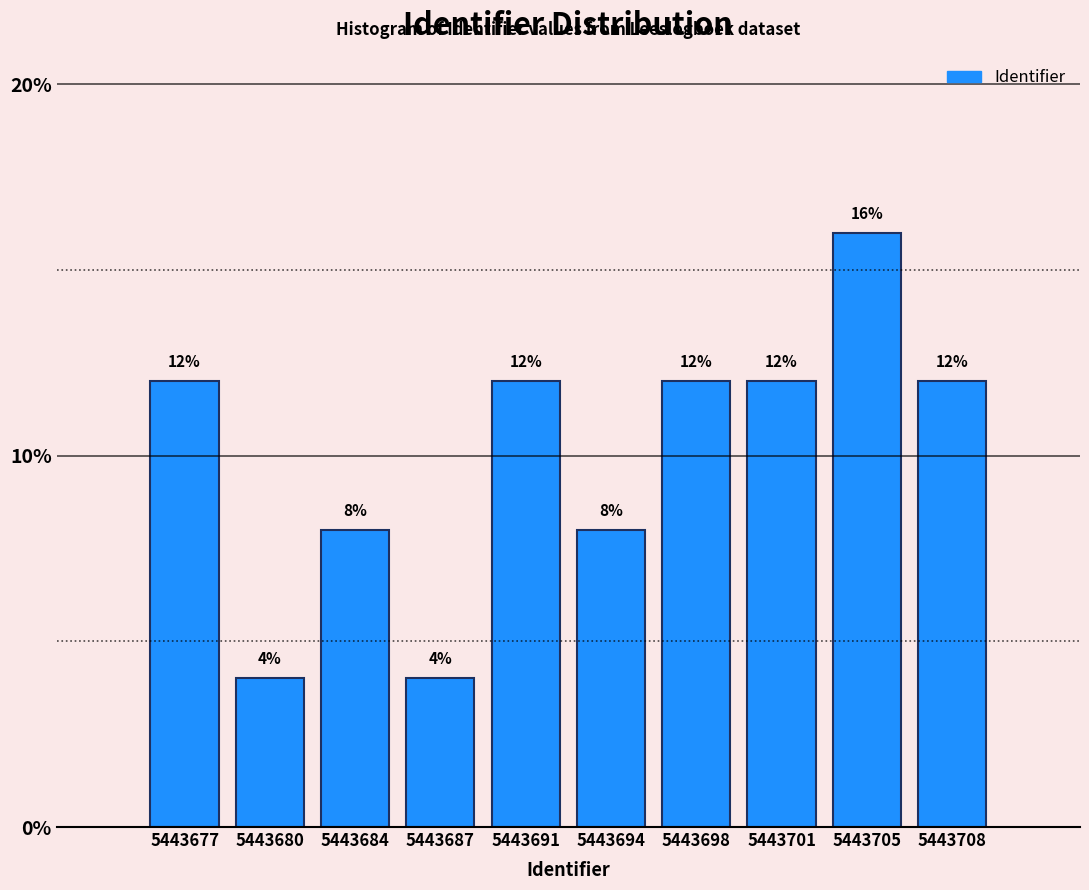

Which range on the x-axis has the tallest bar?

5443703.0 to 5443706.5